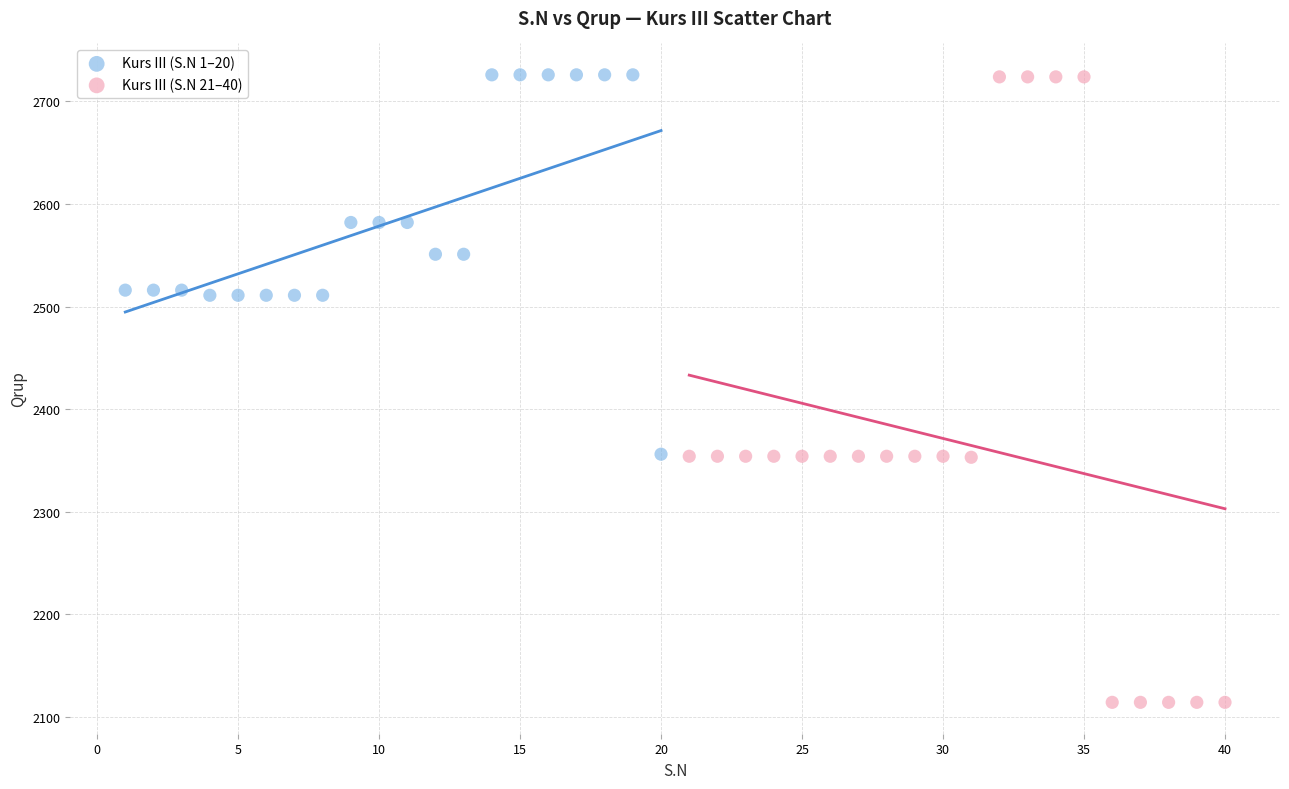

Which series reaches the minimum Y coordinate?

Kurs III (S.N 21–40)